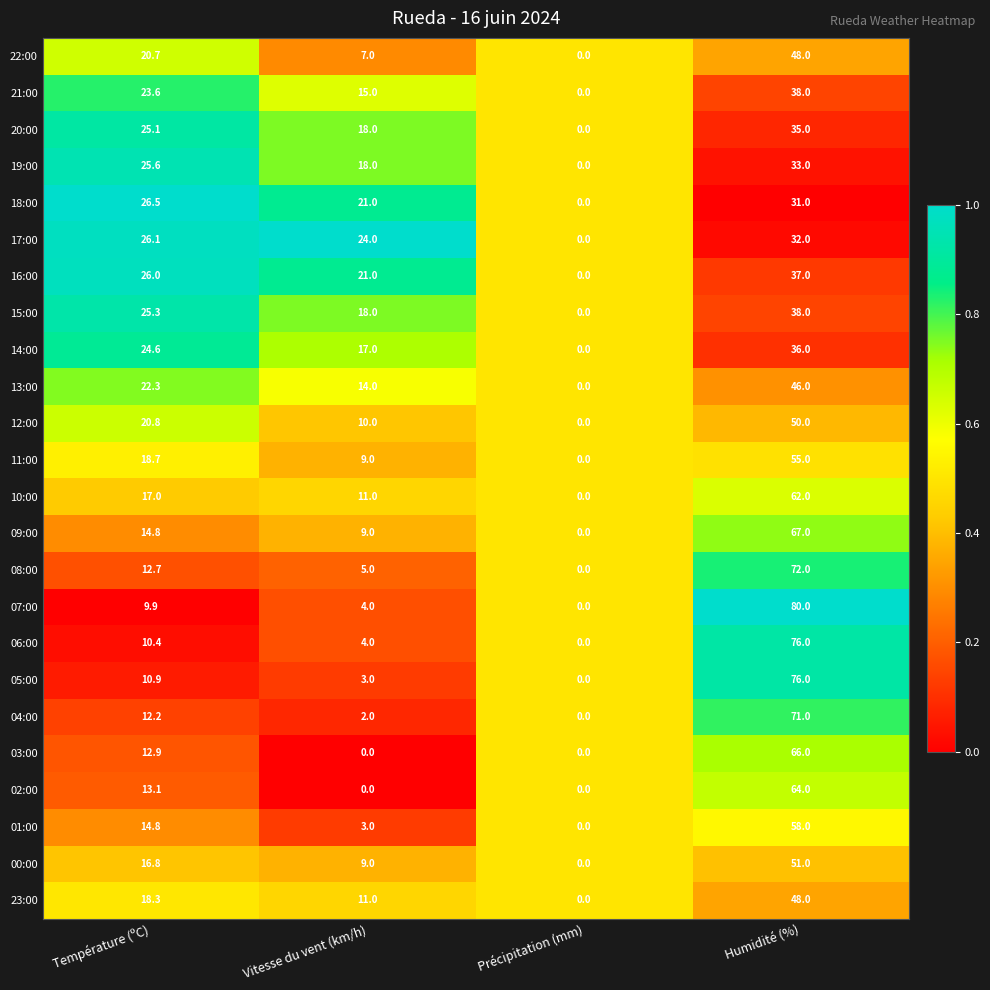

List the labels in order of 23:00 value, largest first.

Humidité (%), Température (ºC), Vitesse du vent (km/h), Précipitation (mm)